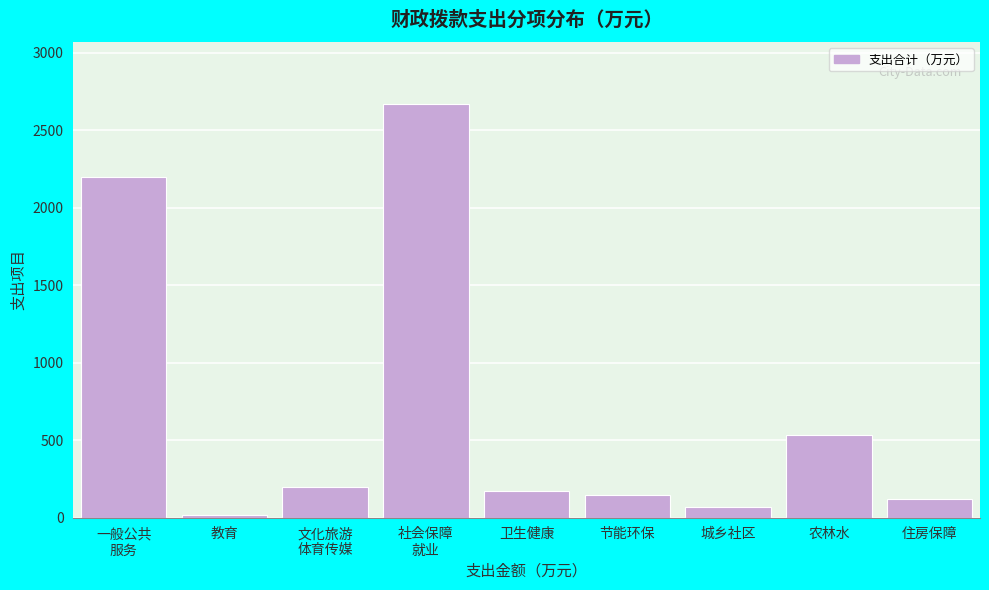

Reading left to right, transcribe all the data shown in this chart.

2198.9	14.5	197.5	2668.6	173.2	145.9	65.3	534.5	120.5